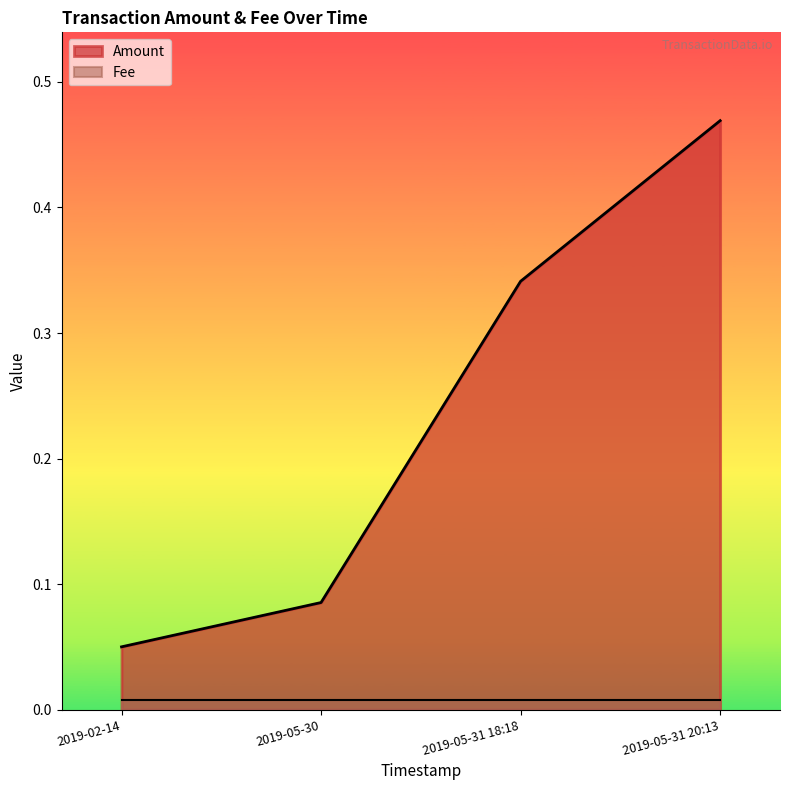

What is the sum of all values?

0.9